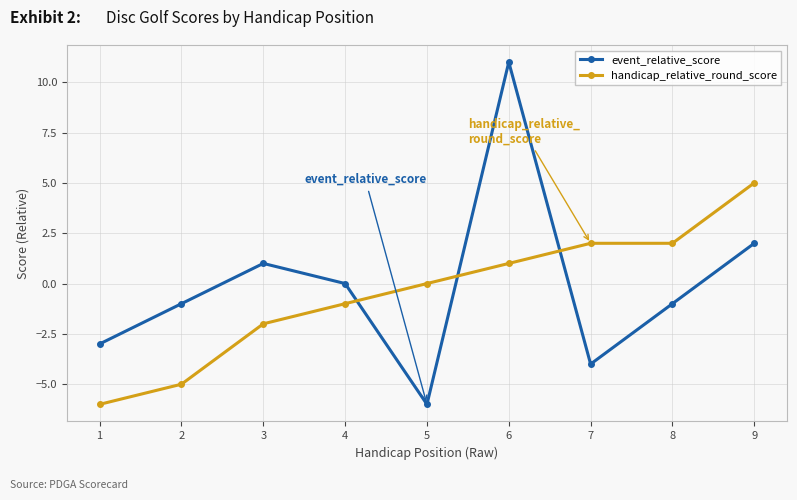

What is the difference between the second highest and minimum values in the handicap_relative_round_score series?

8